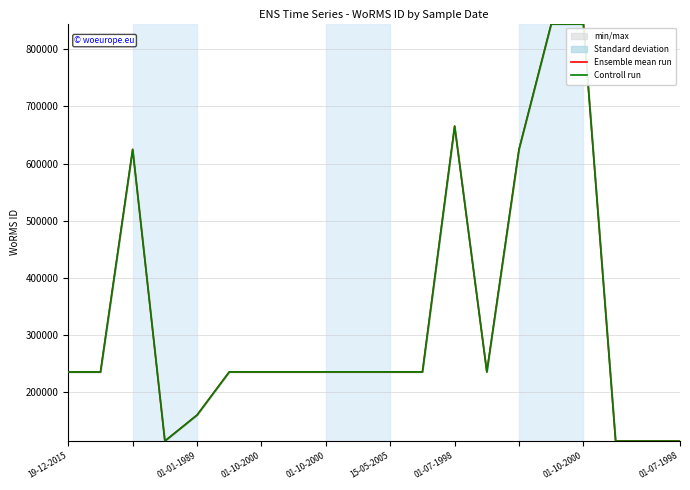

What is the difference between the maximum and minimum values in the Controll run series?

728895